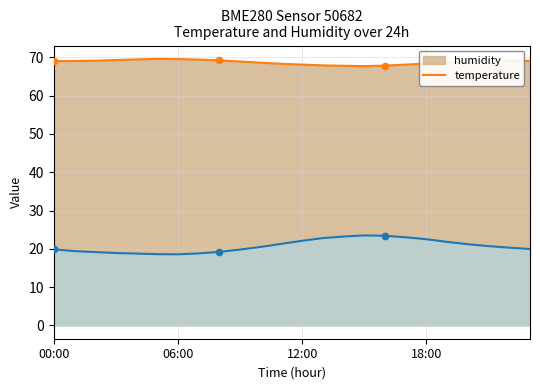

What are all the series names shown in the legend?

humidity, temperature